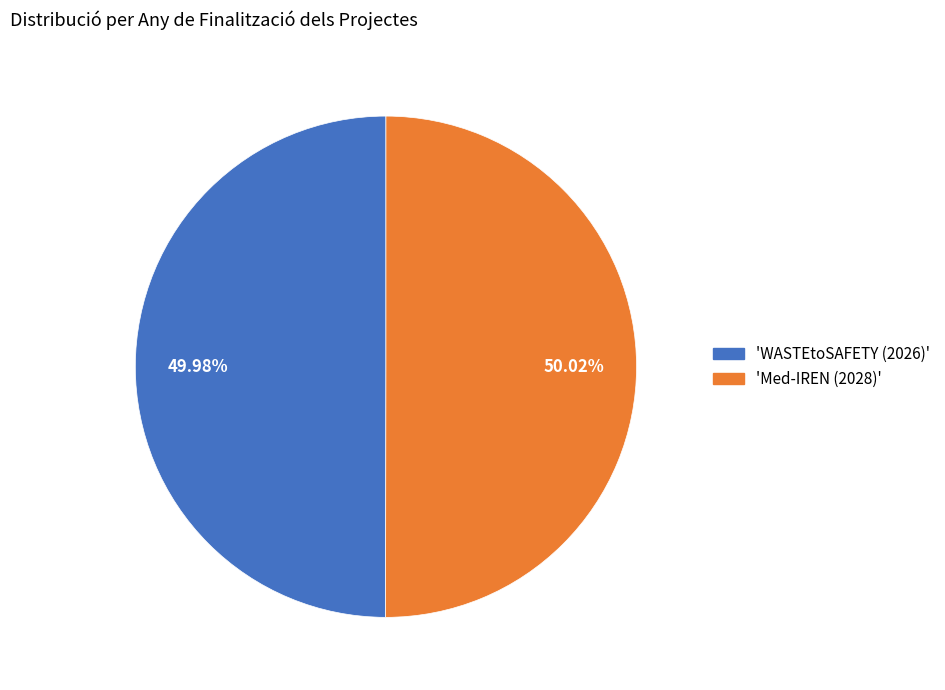

Is there a majority slice in this chart?

Yes